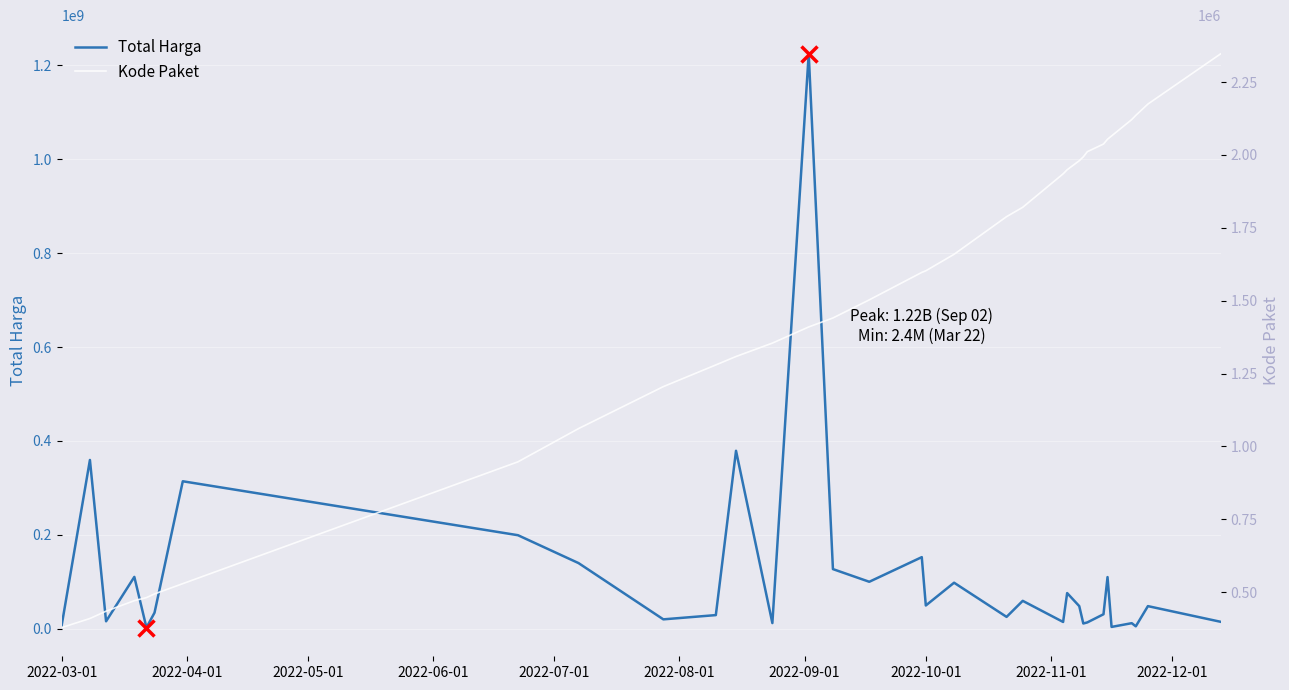

Which label corresponds to the smallest value in the chart?

2022-03-01